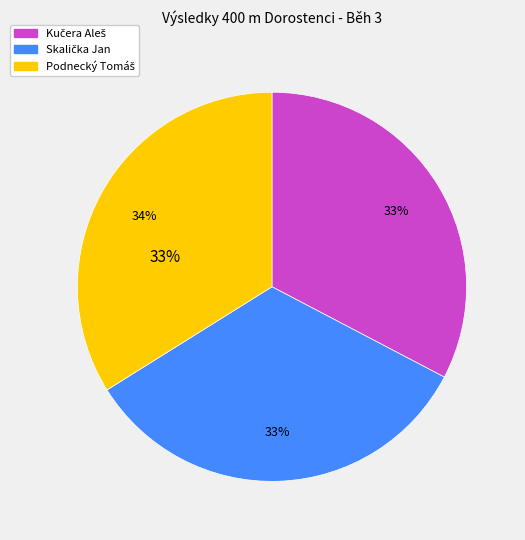

Which slice is the largest?

Podnecký Tomáš